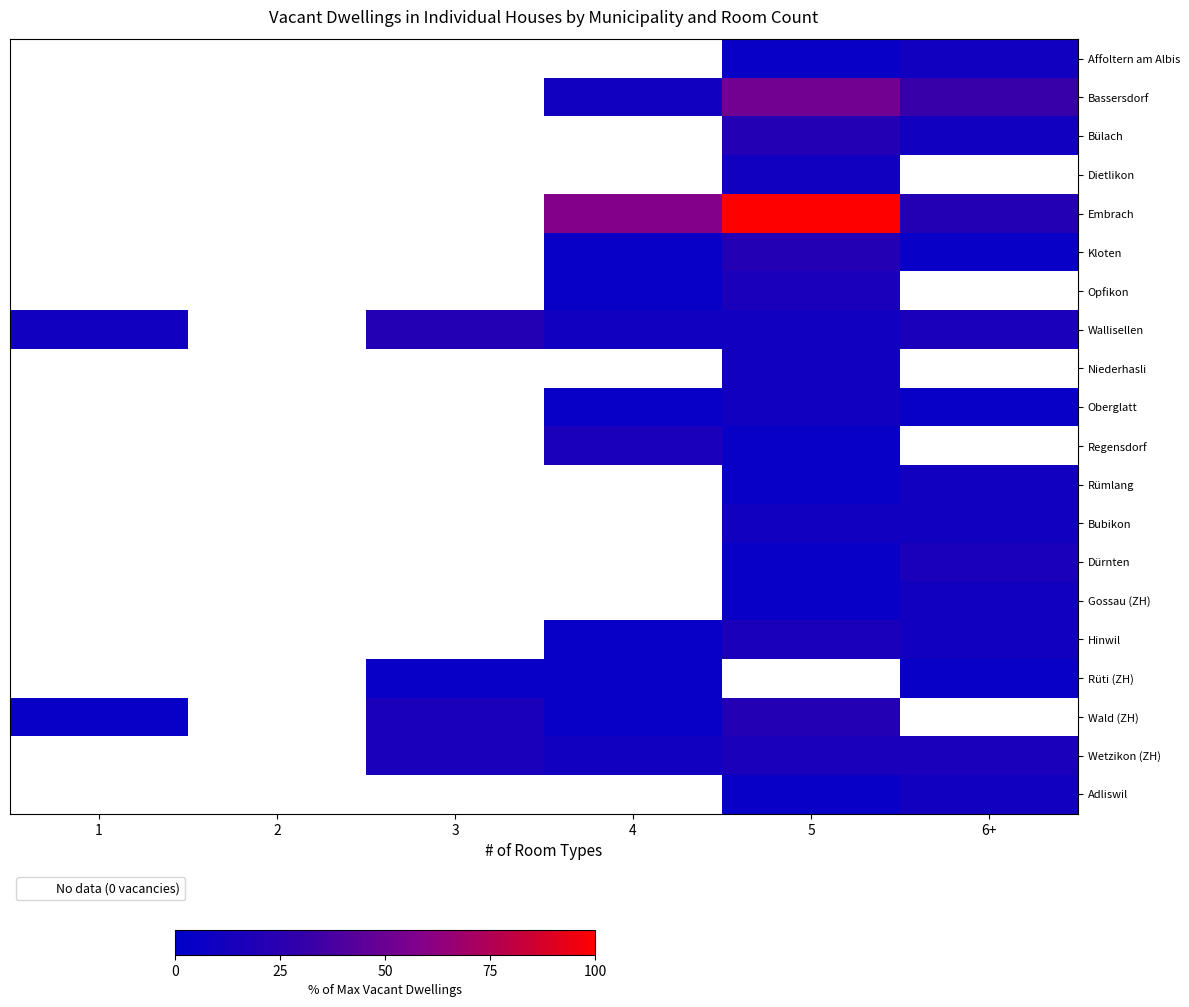

Is it true that Kloten equals 21.1 at 5?

True